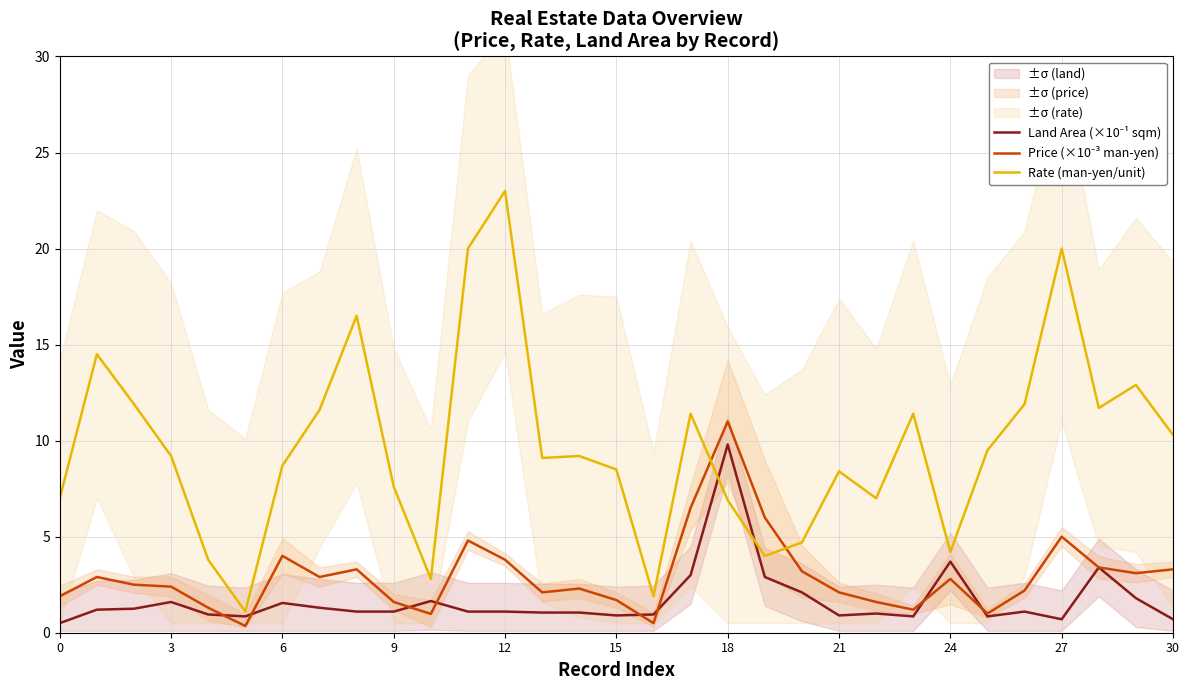

What is the value of the Price (×10⁻³ man-yen) point at the 18th from the left?

6.5